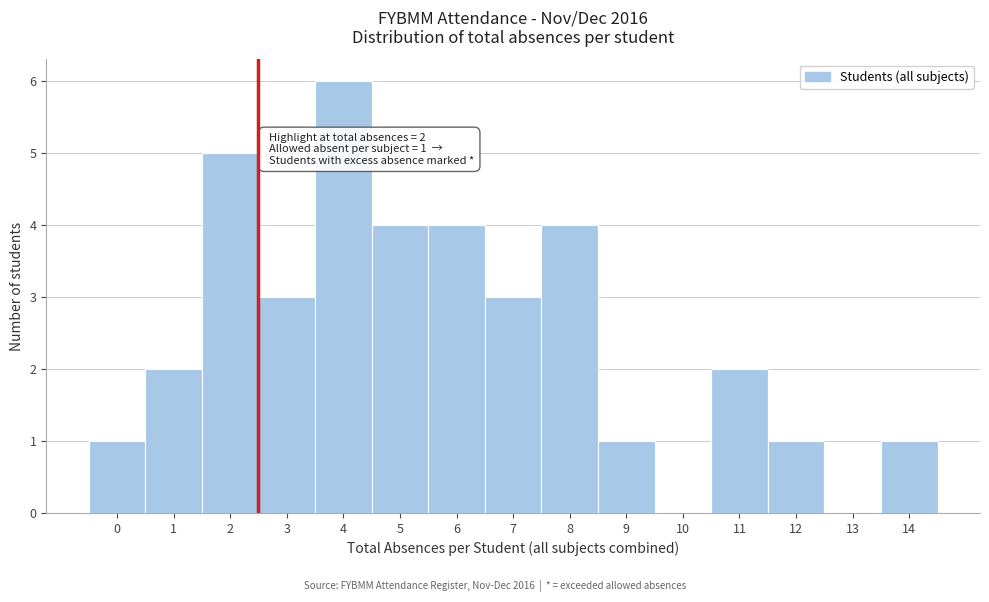

Over which range of the x-axis is the bar tallest?

3.5 to 4.5